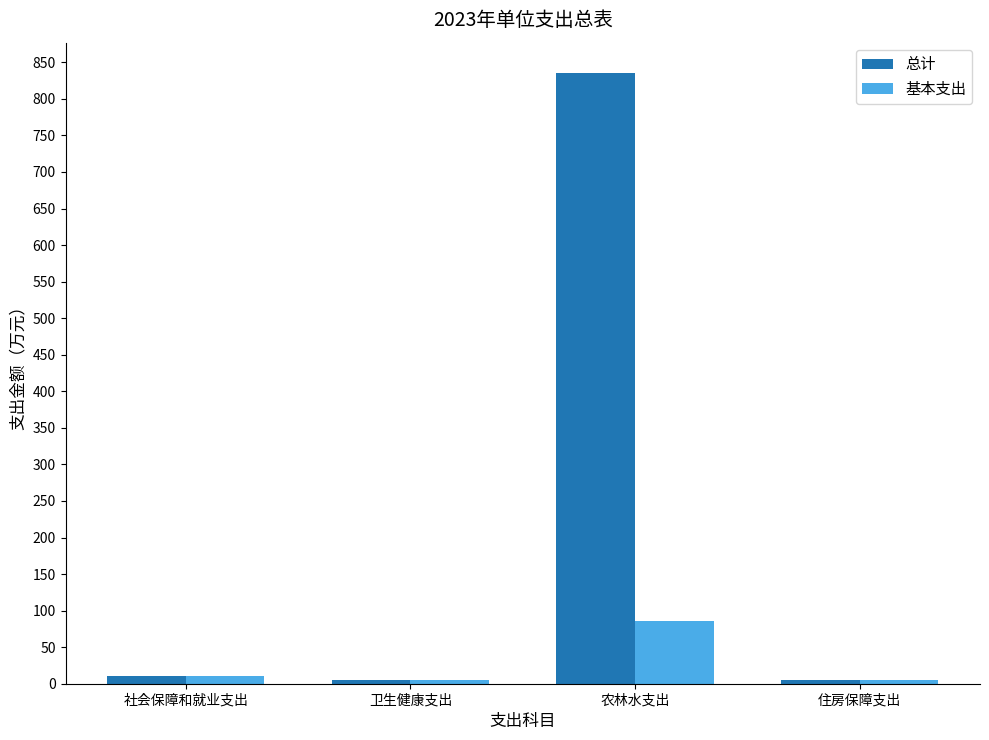

The value of 基本支出 at 农林水支出 is 149.2. True or false?

False